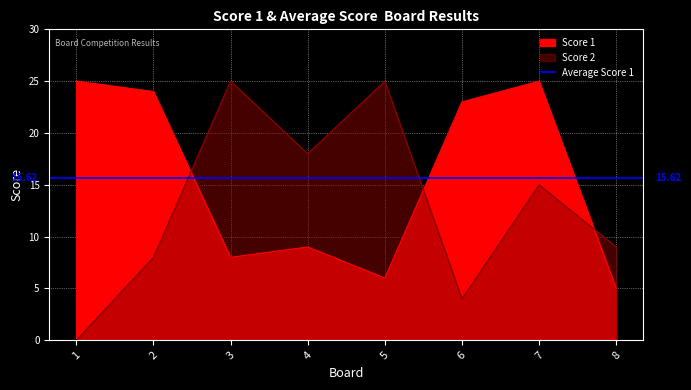

At how many categories does at least one series exceed 8?

8